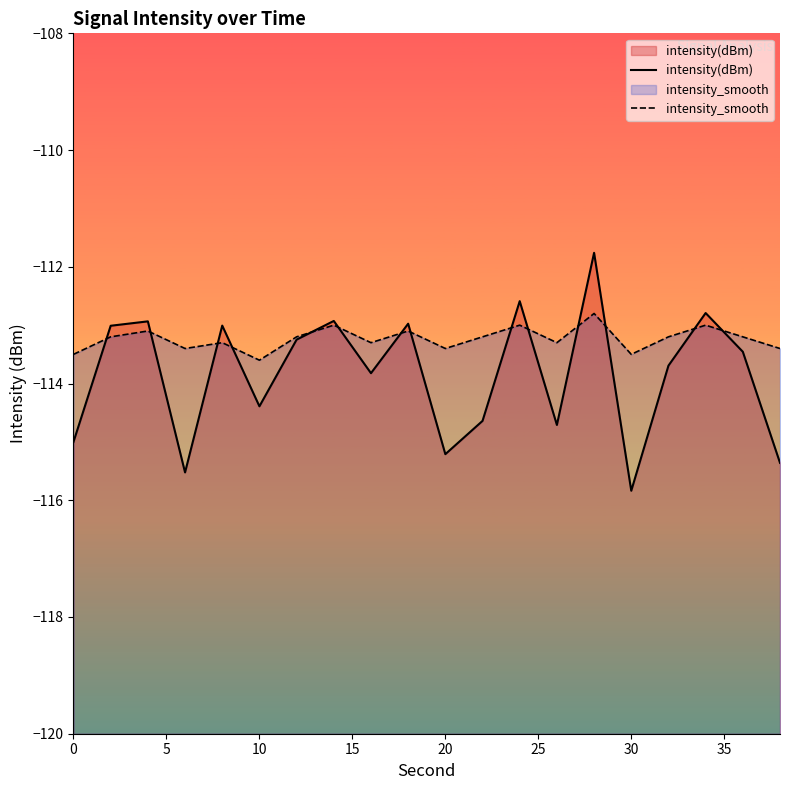

How many times do intensity(dBm) and intensity_smooth cross each other?

14